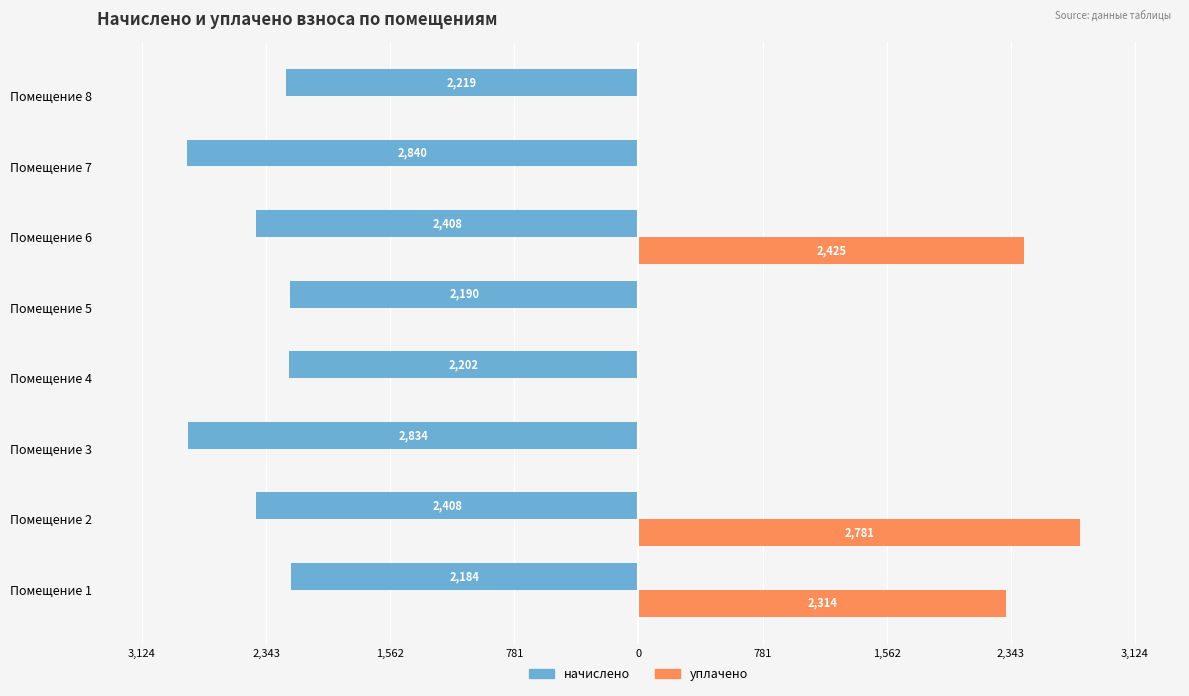

What are all the series names shown in the legend?

начислено, уплачено